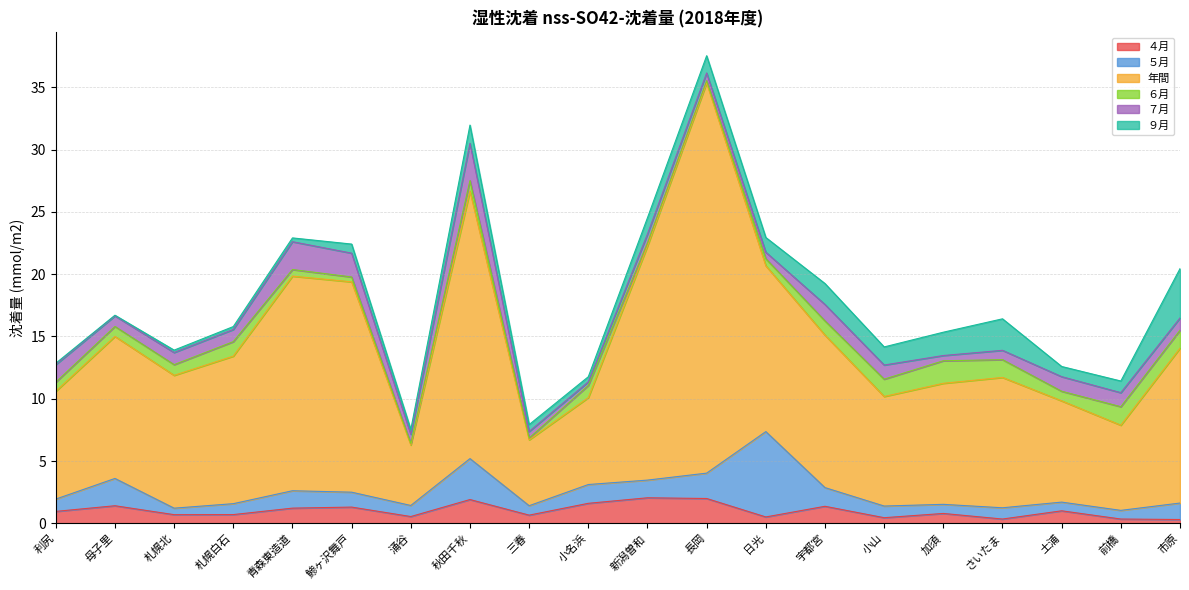

Where is the first local minimum for ４月?

札幌北